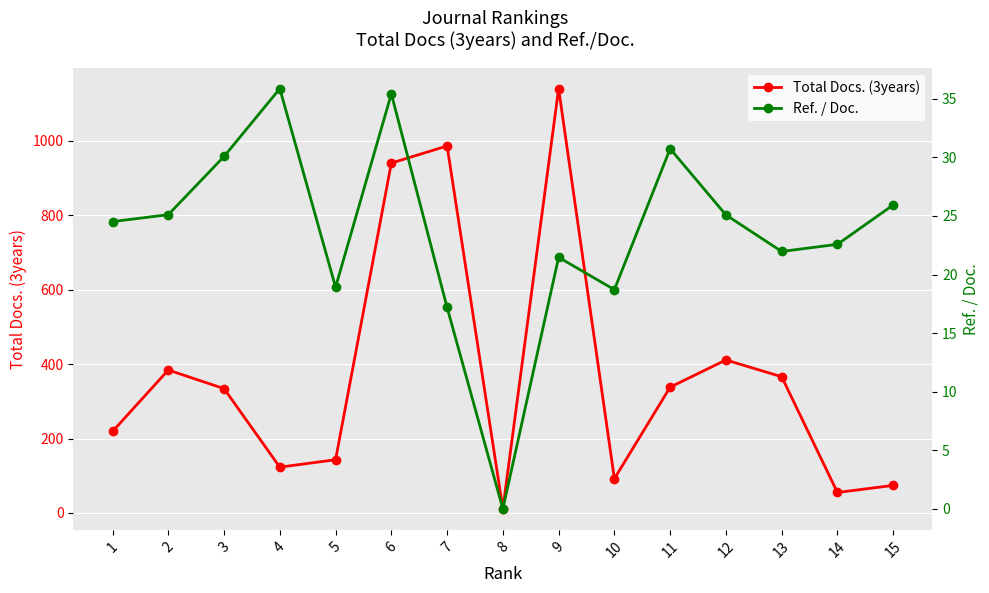

In Ref. / Doc., how many points are lower than both neighbors (excluding endpoints)?

4